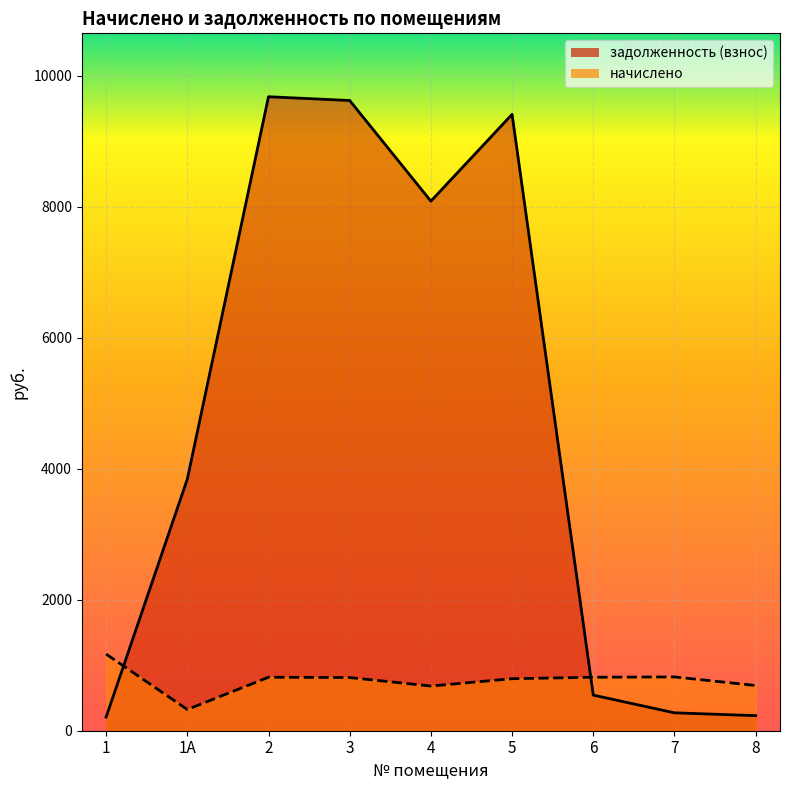

Rank the series at 2 from highest to lowest value.

задолженность (взнос), начислено